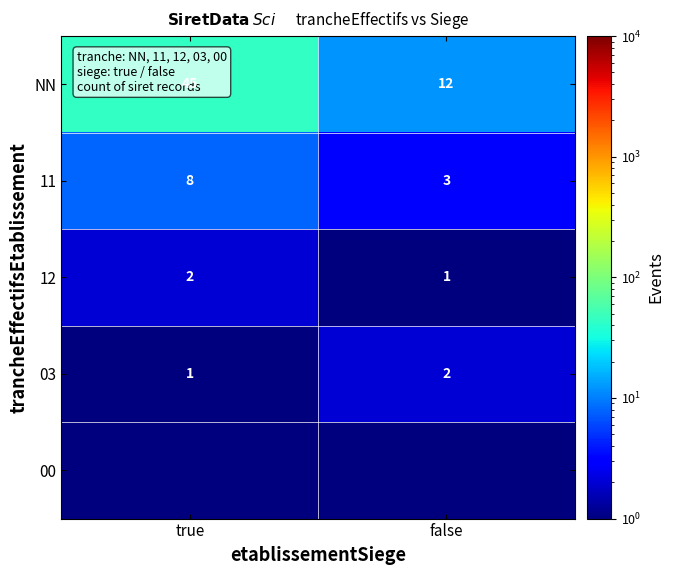

Is the value of 03 at false greater than the value of NN at true?

No